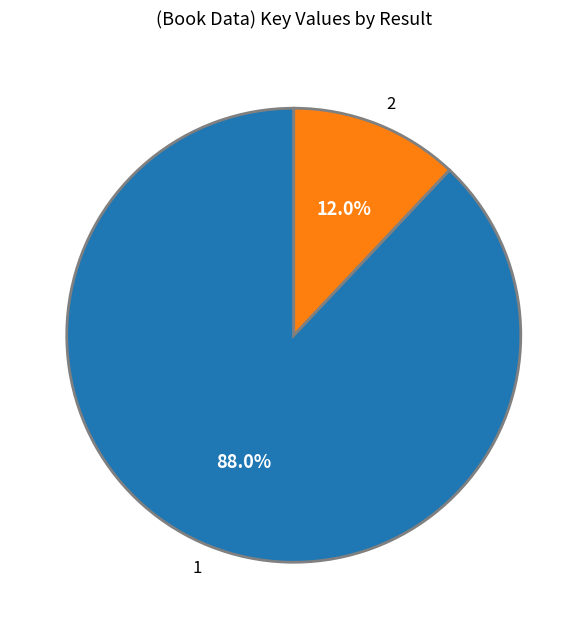

How many segments does this pie chart have?

2